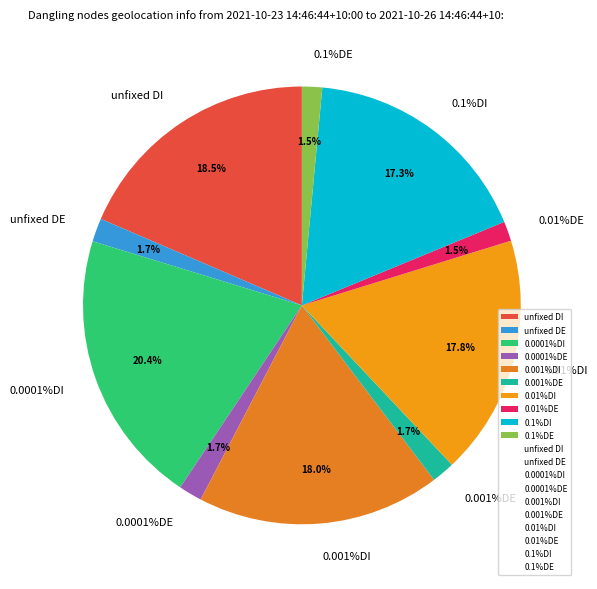

What is the largest slice in the pie chart?

0.0001%DI